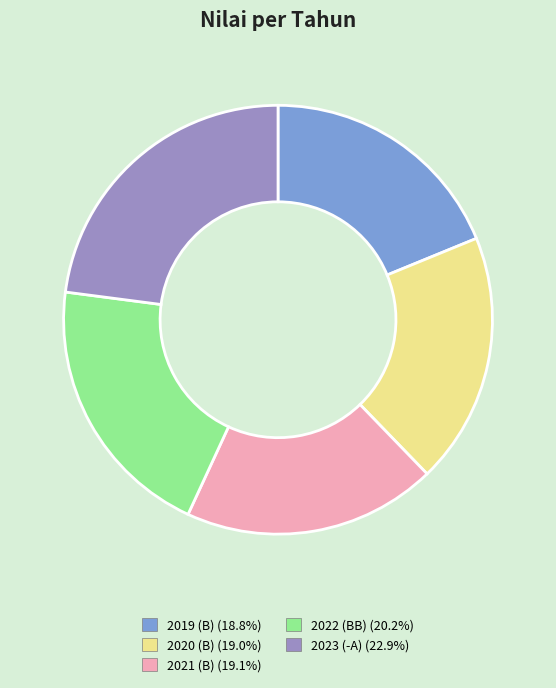

Does any single category account for the majority?

No